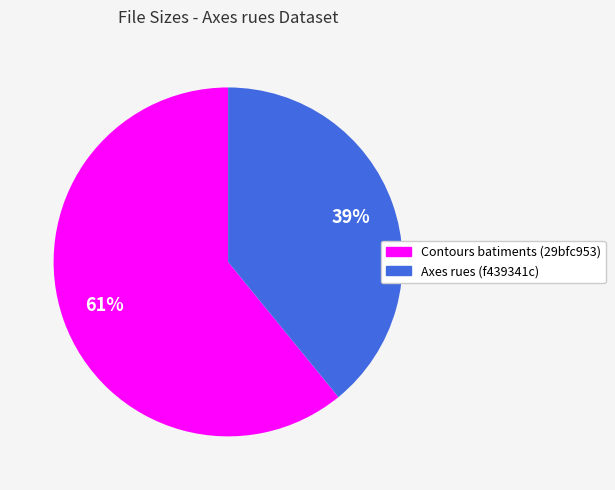

To the nearest percent, what percentage of the pie is Contours batiments (29bfc953)?

61%